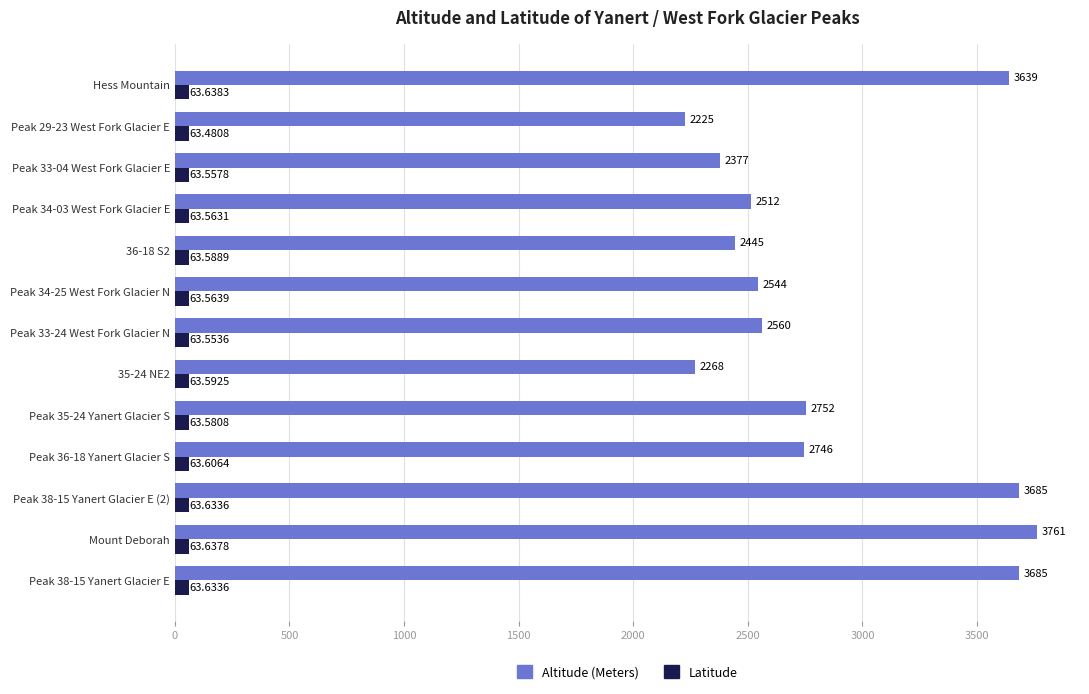

At how many categories does at least one series exceed 515?

13